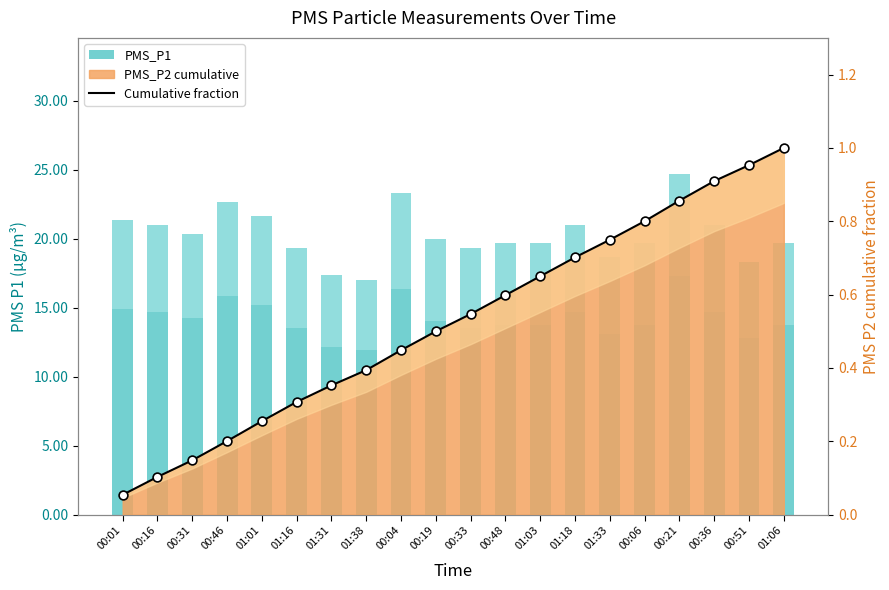

Is the value of PMS_P1 at 00:36 greater than the value of Cumulative fraction at 01:33?

Yes